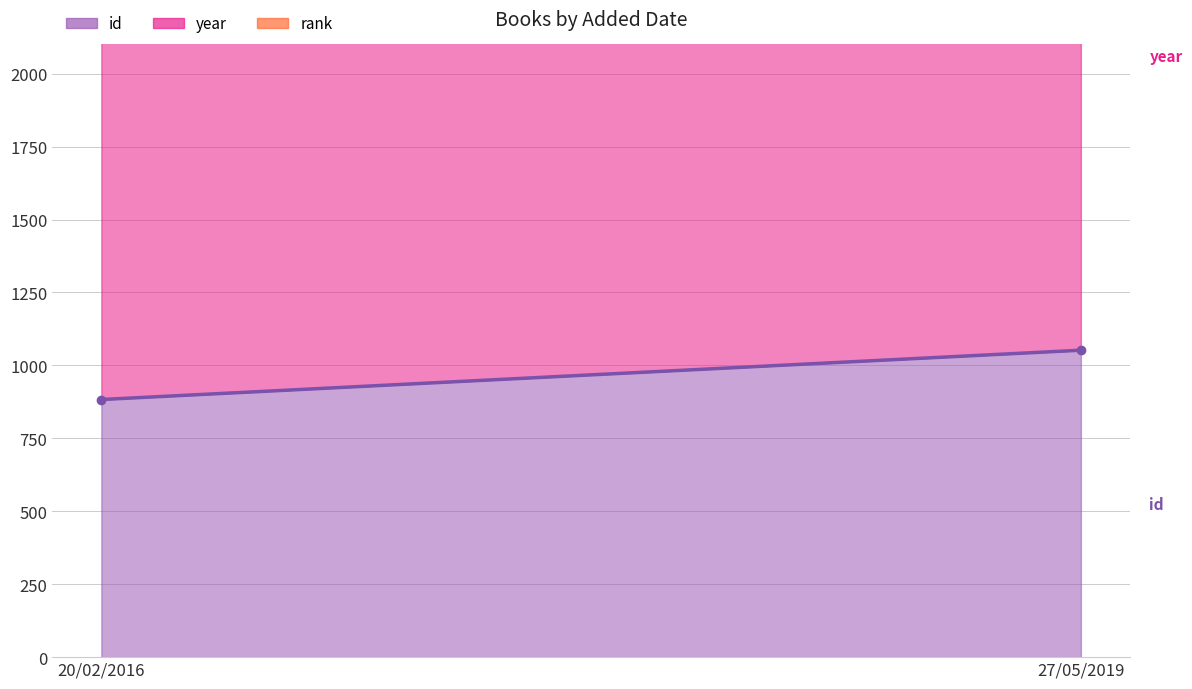

Does the chart display data point markers on the line(s)?

No